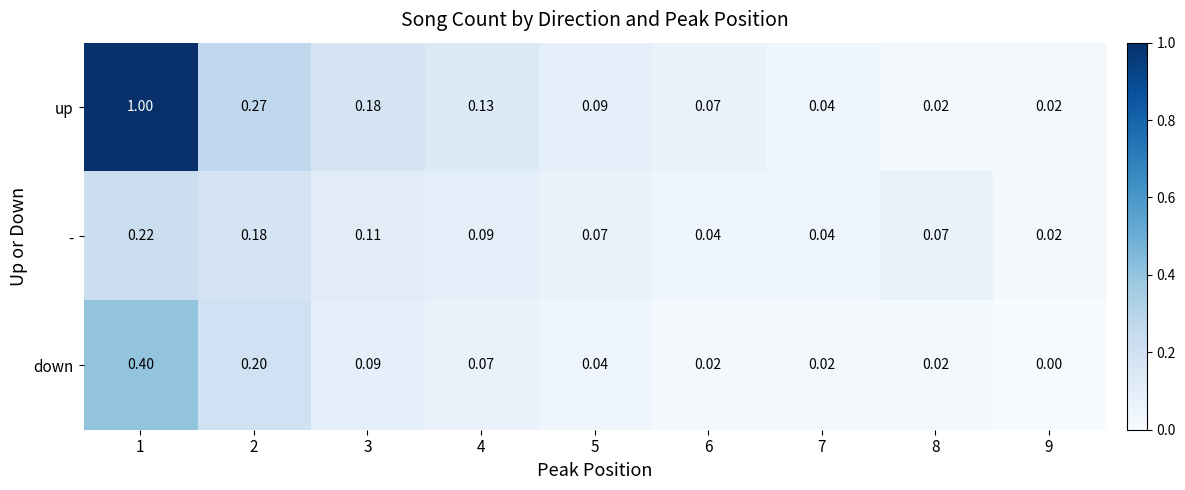

At how many categories does at least one series exceed 0?

9